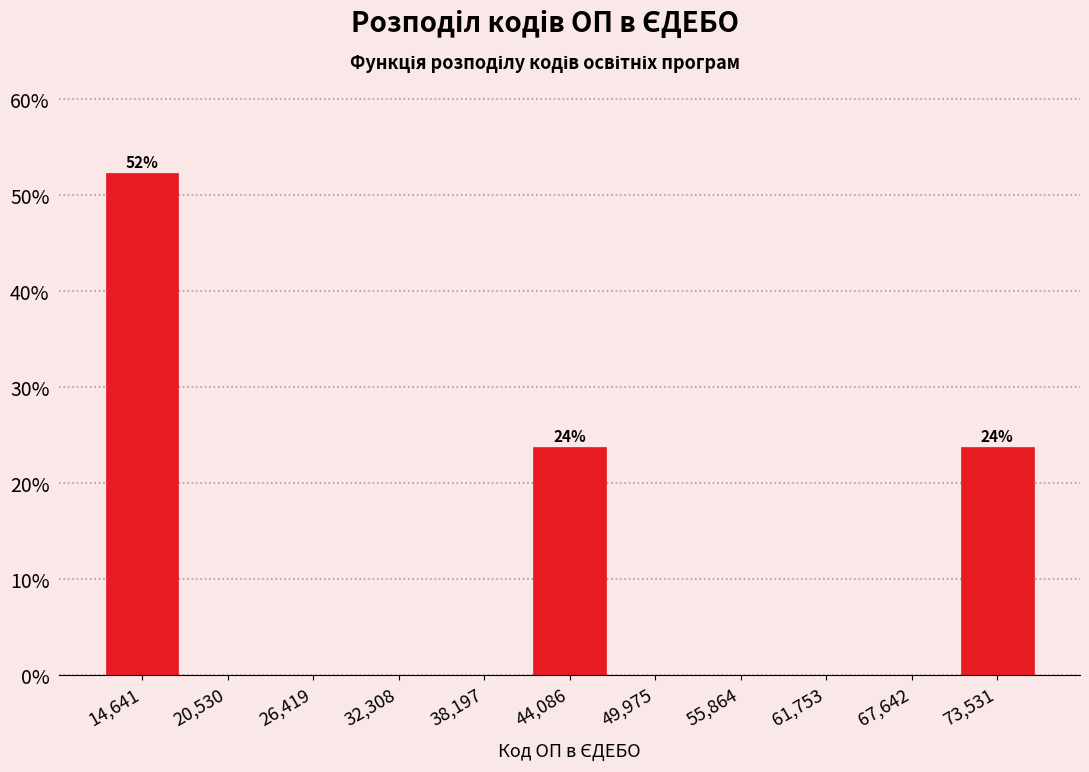

Over which range of the x-axis is the bar tallest?

12000 to 18000